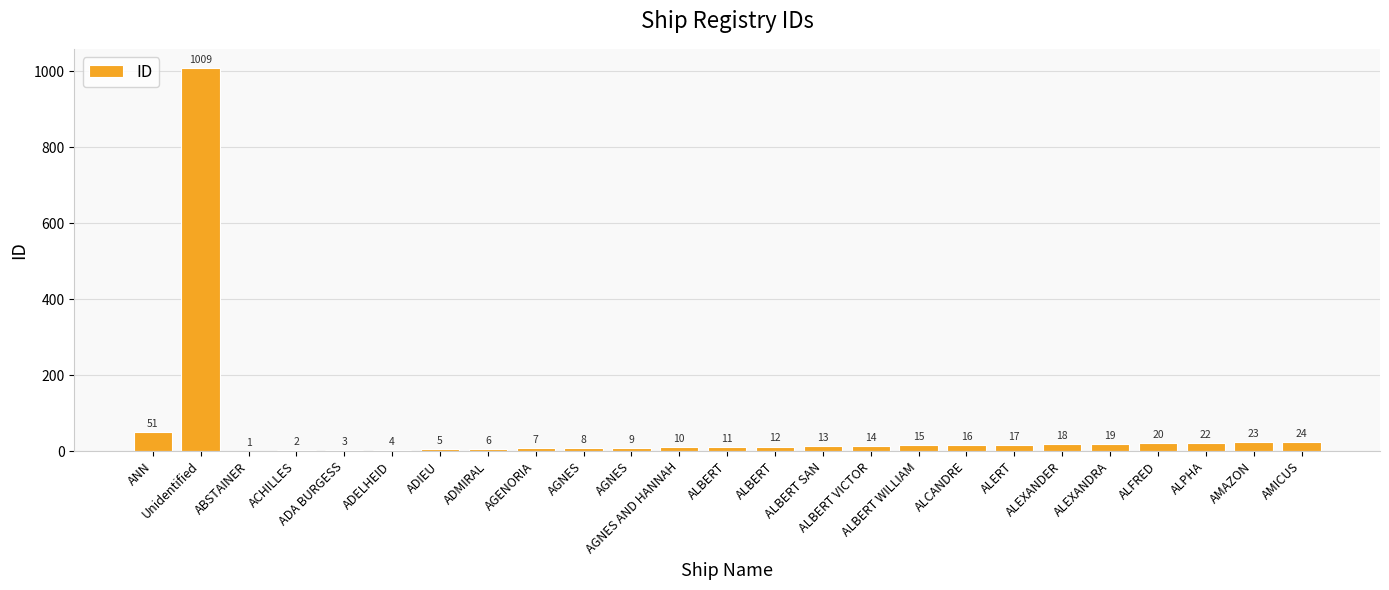

Count the number of data series in this chart.

1